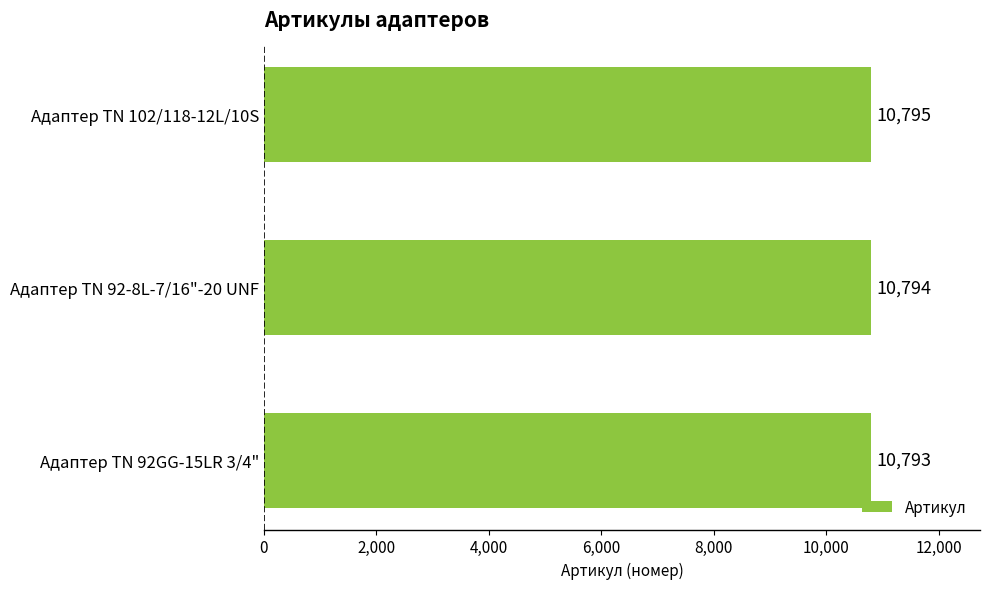

Read the value at Адаптер TN 92GG-15LR 3/4".

10793